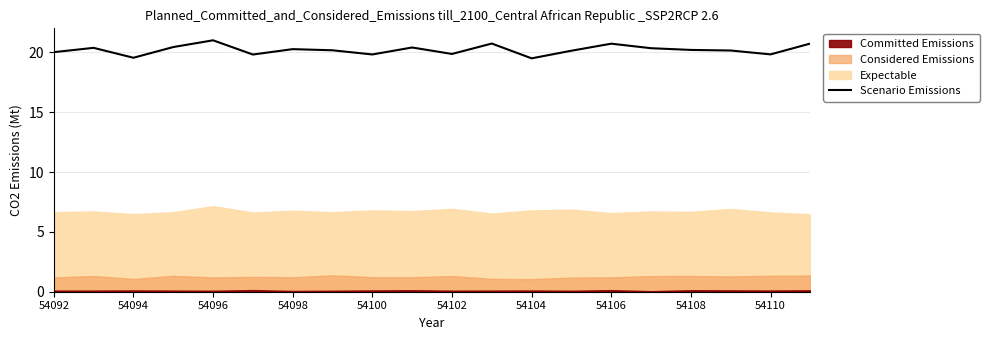

What is the highest value of the Scenario Emissions series?

21.0